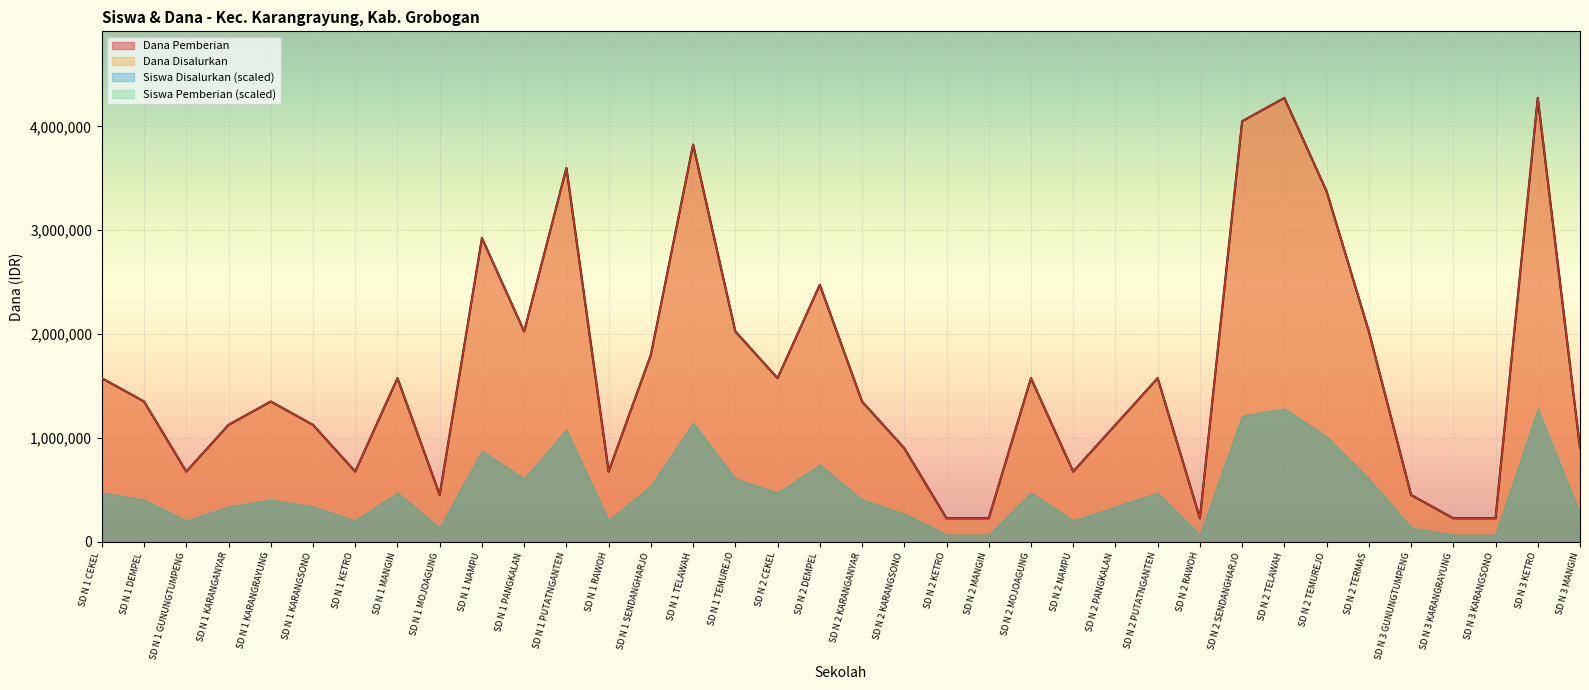

What is the approximate value of Siswa Pemberian at SD N 2 KARANGSONO, to the nearest 10?

900000